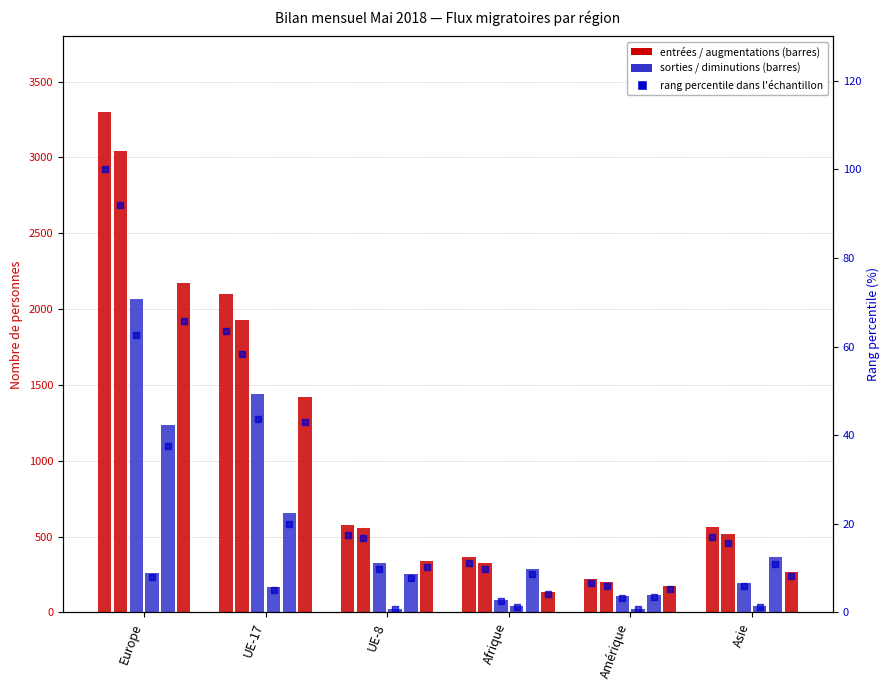

What is the spread (max minus min) of values at Afrique?

314.9